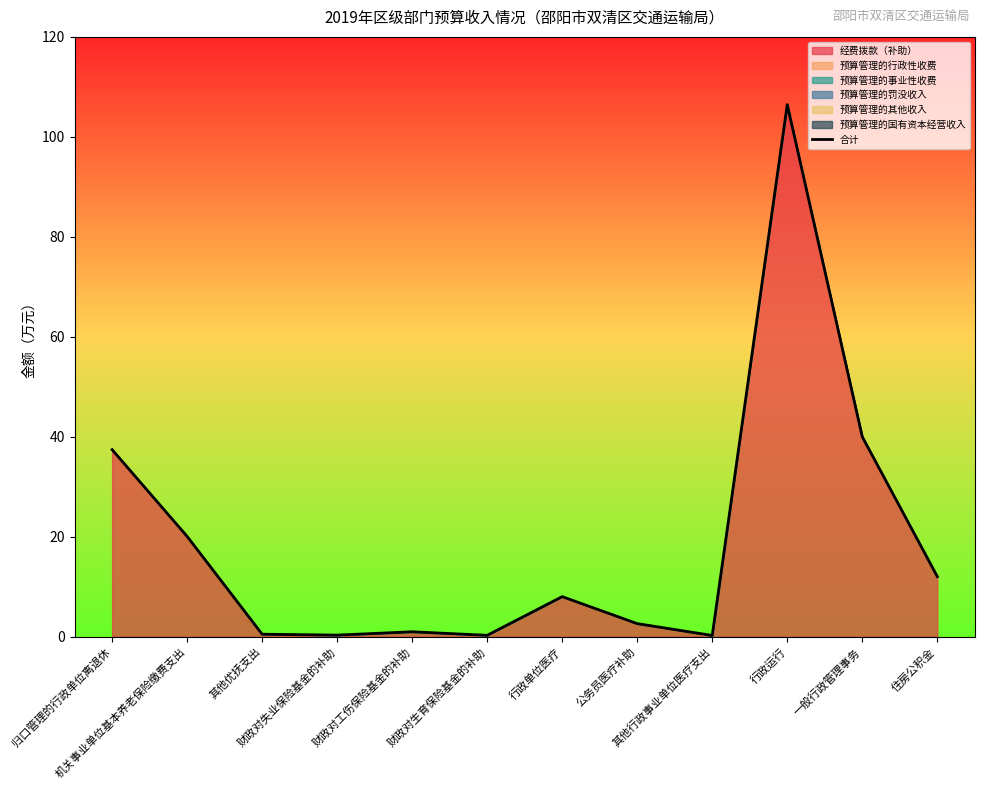

What is the difference between the maximum and minimum values?

106.2